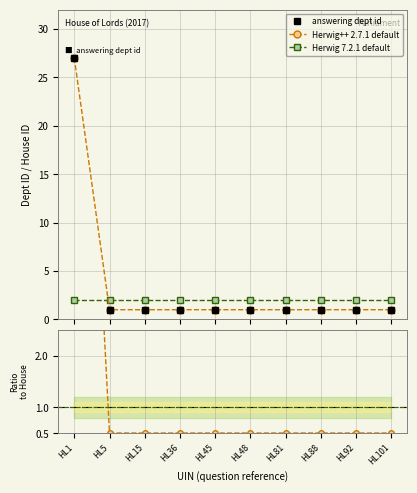

Is it true that the value at HL1 is 27?

True